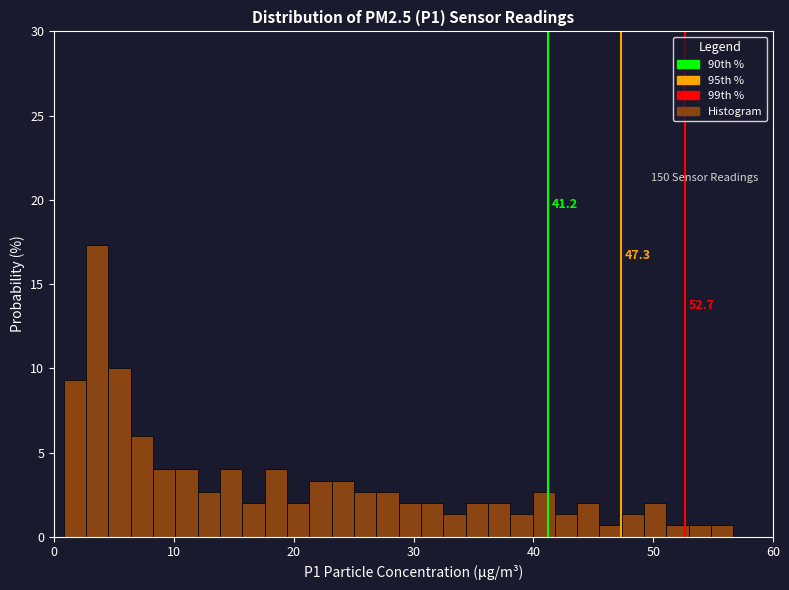

Around what value on the x-axis is the tallest bar? Give the approximate position of its centre, as read against the axis.

4